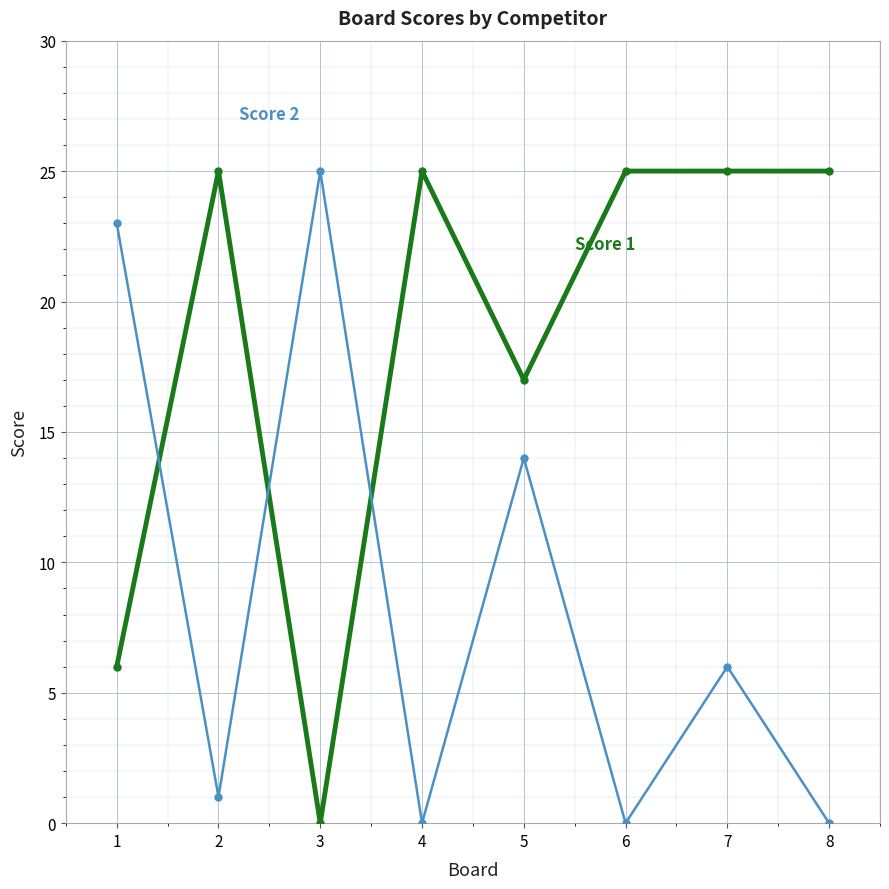

What is the total value across all series at 5?

31